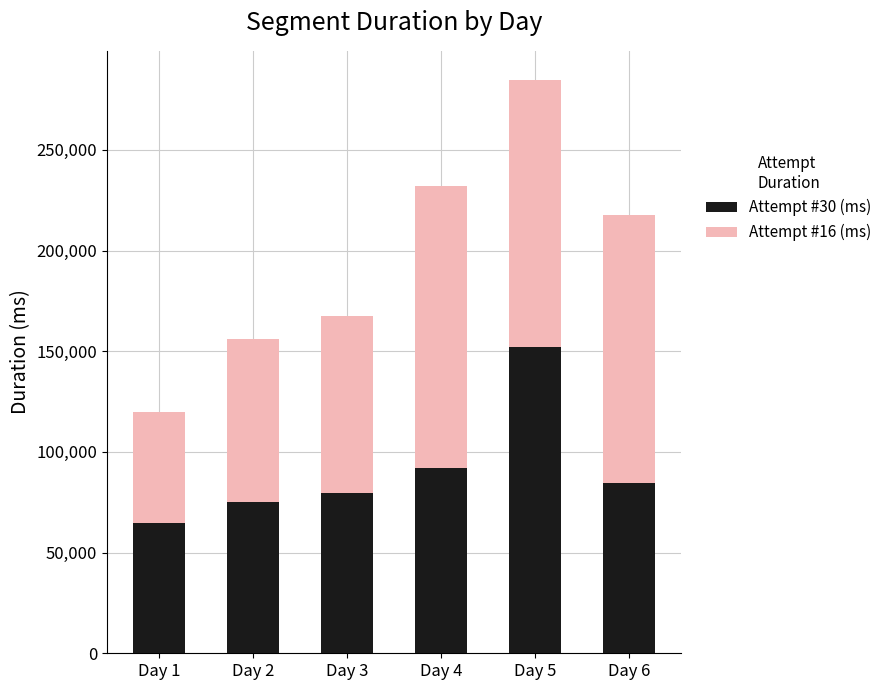

What is the average value of the Attempt #30 (ms) series?

91403